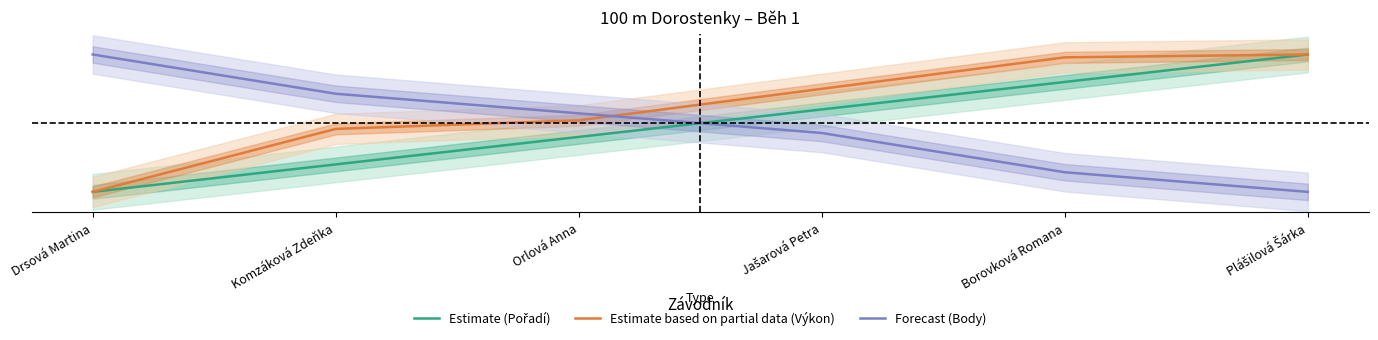

How many data points in Forecast (Body) are above 0?

5